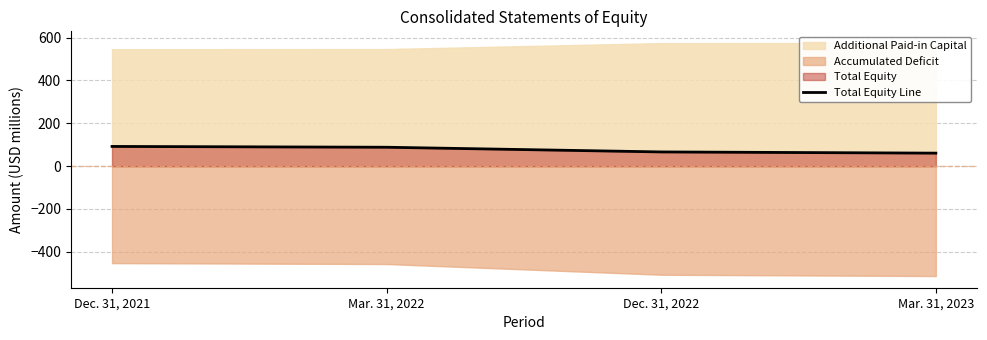

The value at Dec. 31, 2022 is 66.3. True or false?

True